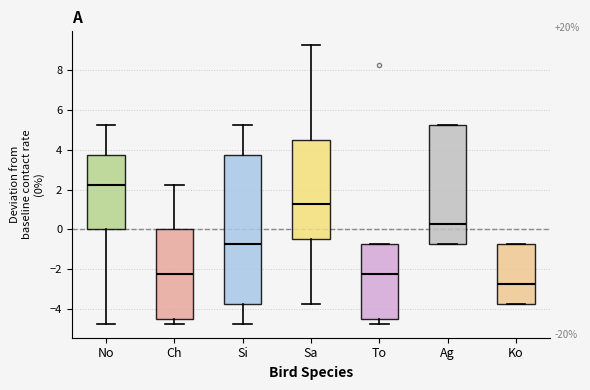

Where is the upper edge of the box for Sa on the y-axis? The values are not printed on the chart, so give them approximately, as read against the axis.

4.6